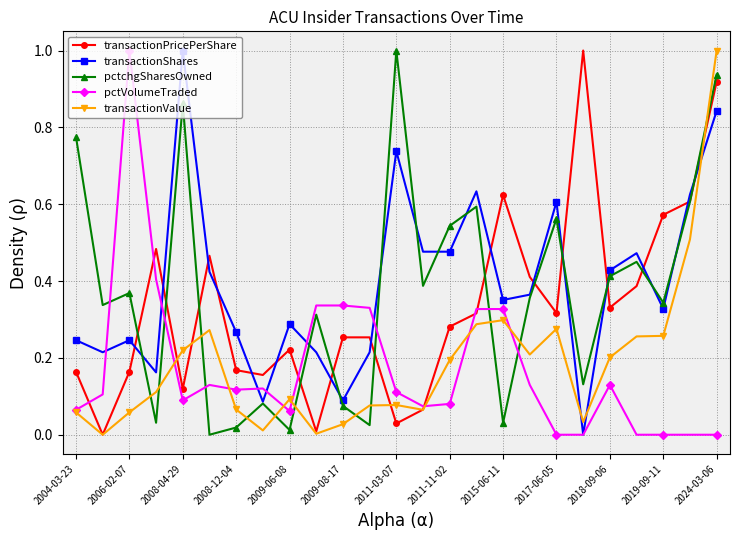

True or false: pctchgSharesOwned has more than 2 interior local peaks.

True